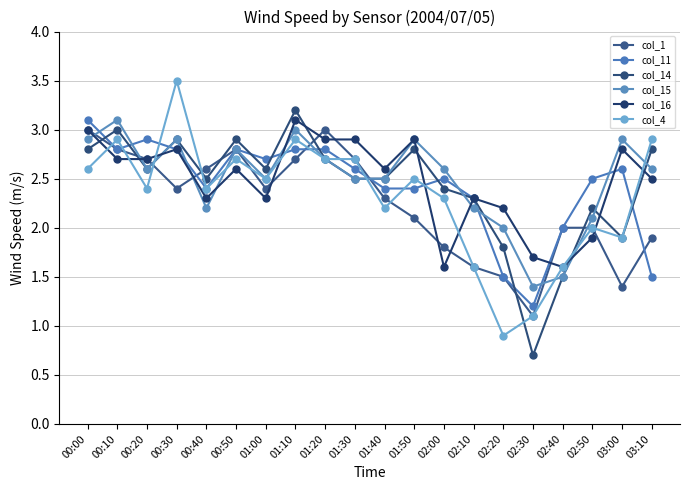

True or false: col_15 and col_11 cross at least once.

True